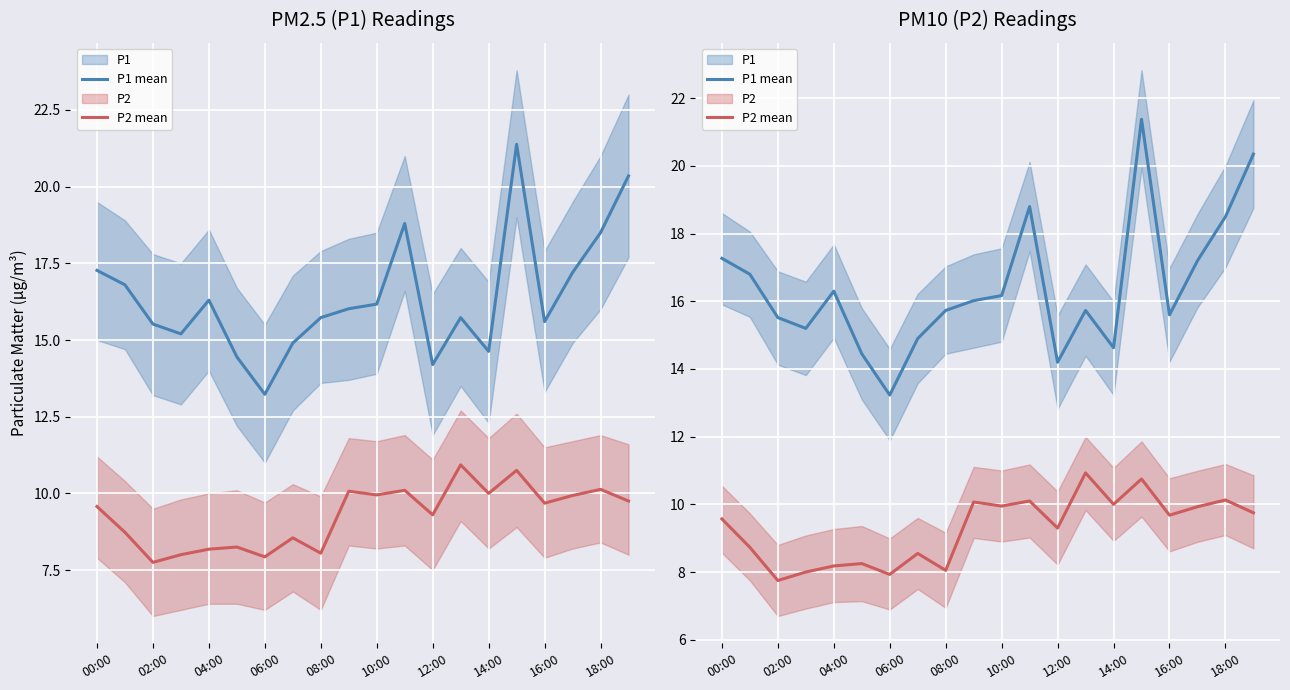

How many lines are shown in the chart?

2